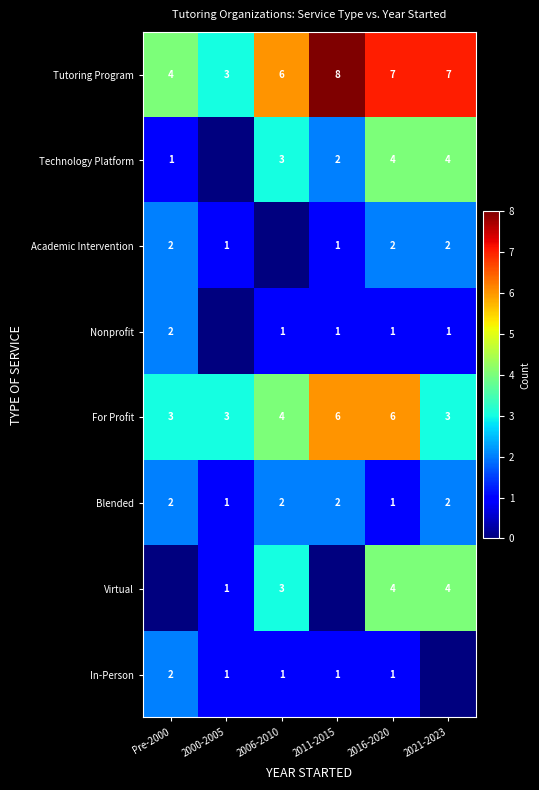

Between 2006-2010 and 2021-2023, which is larger?

2021-2023